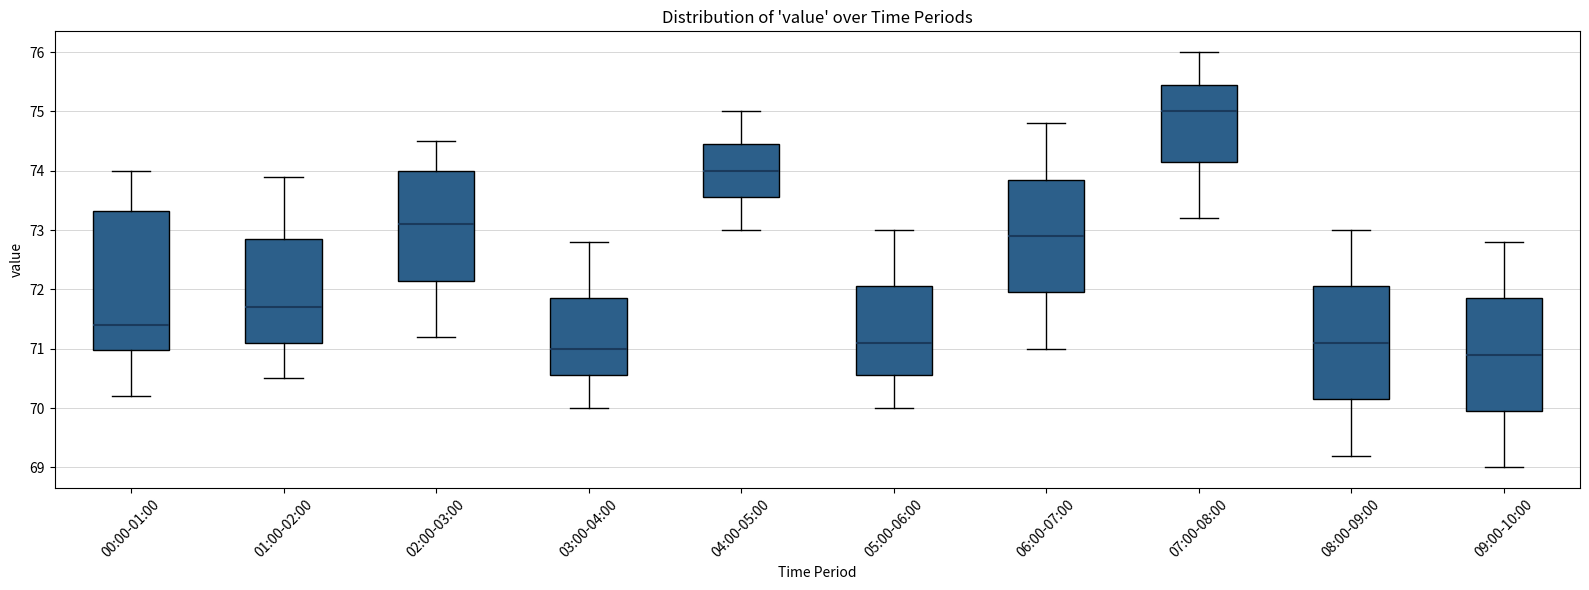

Comparing the boxes themselves (not the whiskers), which one is the tallest?

00:00-01:00